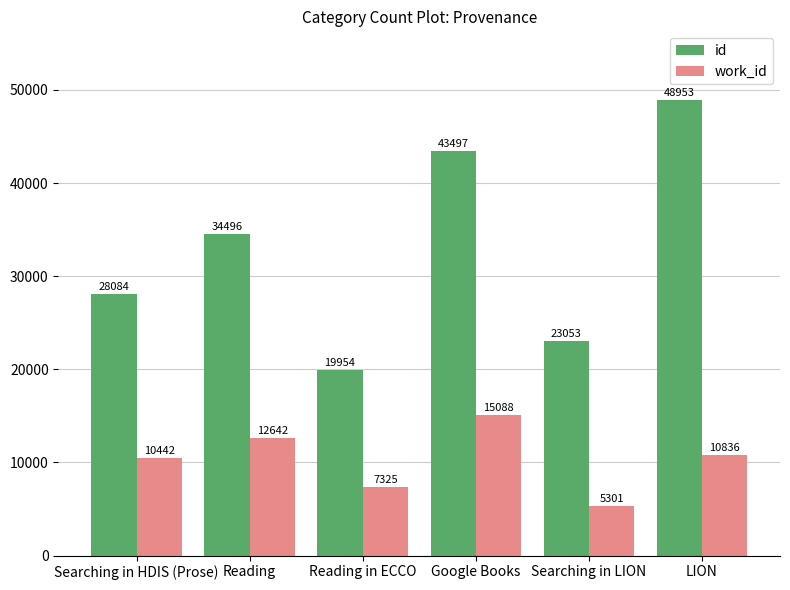

Reading right to left, what are all the values shown in this chart?

id: 48953	23053	43497	19954	34496	28084
work_id: 10836	5301	15088	7325	12642	10442